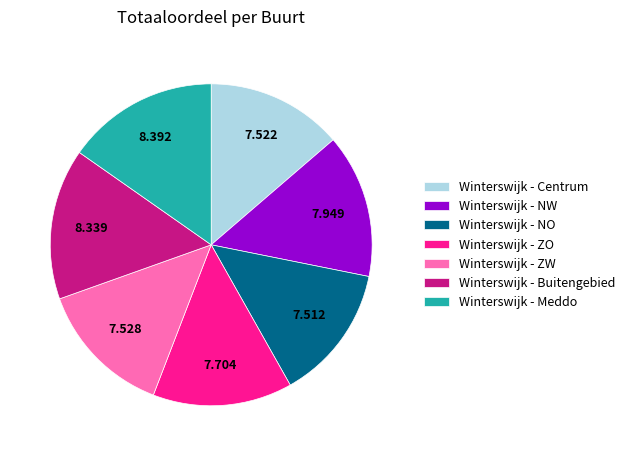

True or false: Winterswijk - Centrum accounts for 14% of the total.

True